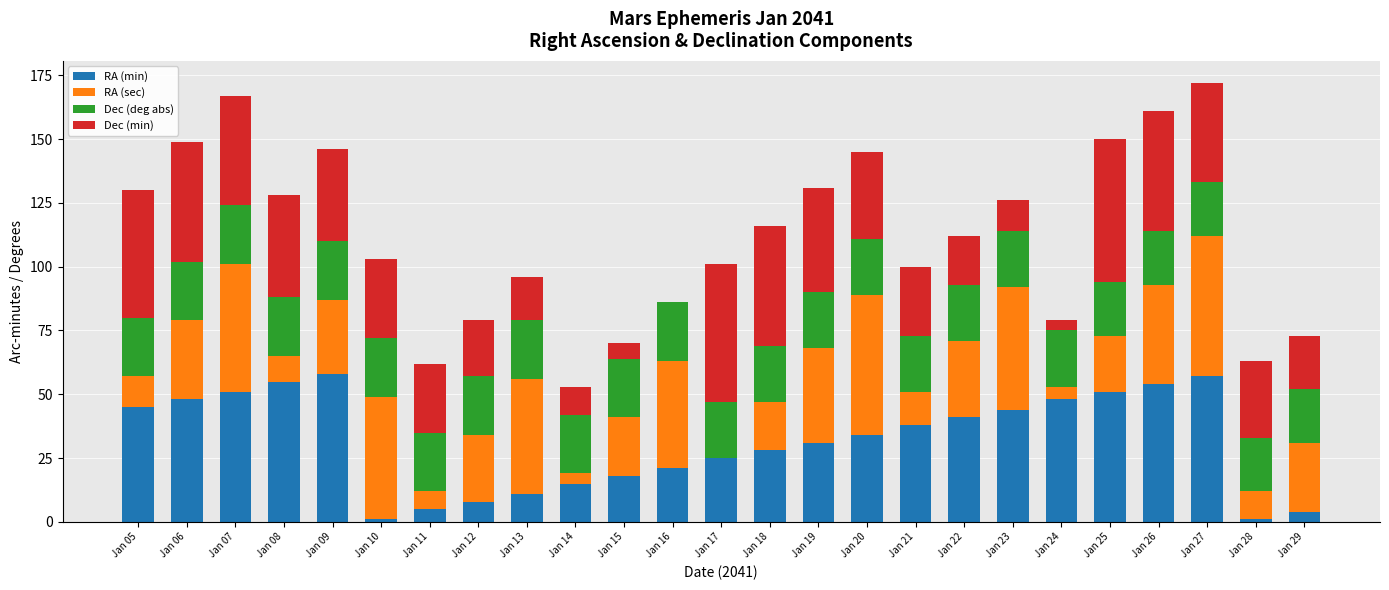

What is the highest value of the RA (min) series?

58